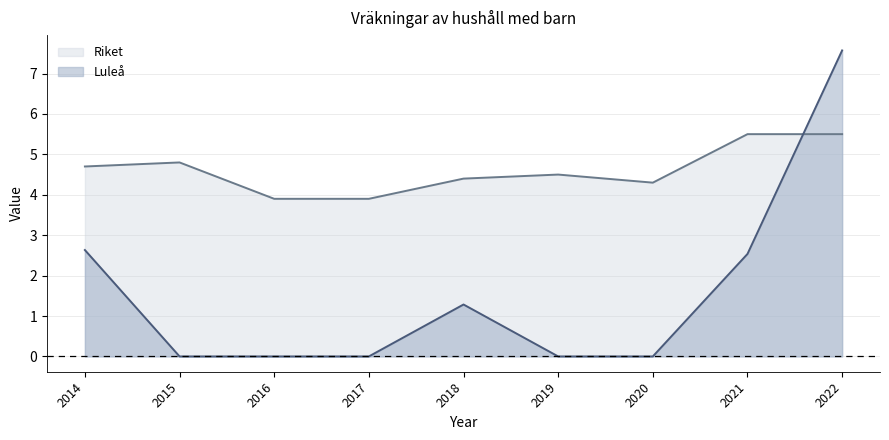

How many data points in Riket are above 4?

7